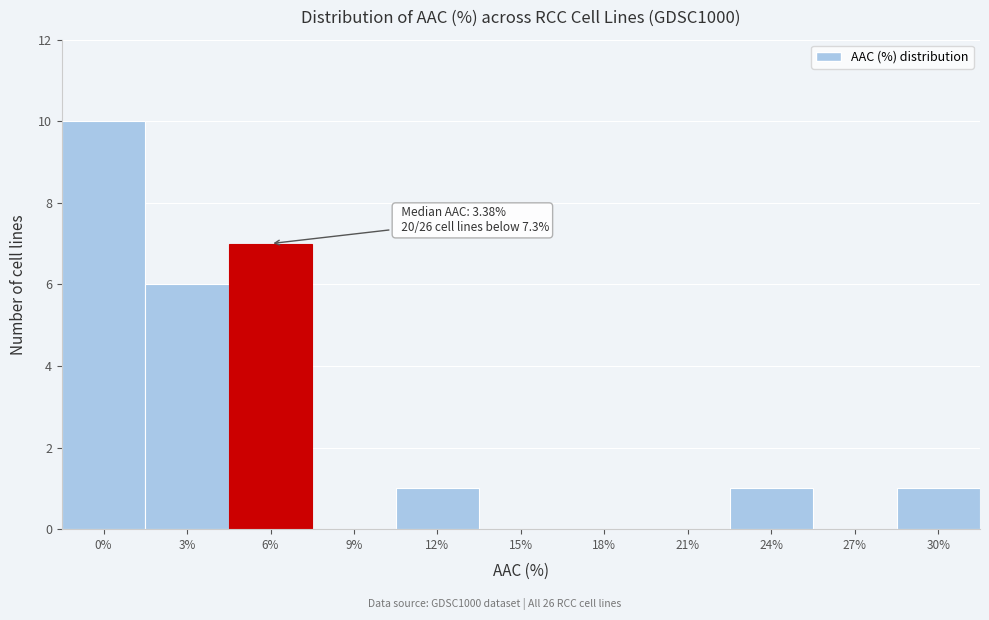

Reading left to right, what are all the values shown in this chart?

0%=10	3%=6	6%=7	9%=0	12%=1	15%=0	18%=0	21%=0	24%=1	27%=0	30%=1